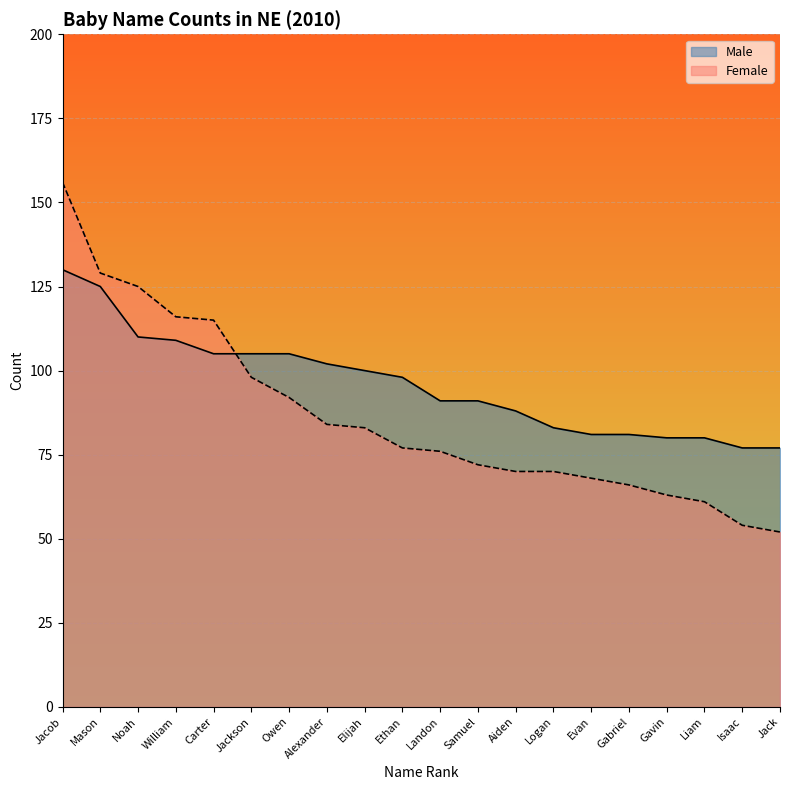

Count the number of data series in this chart.

2